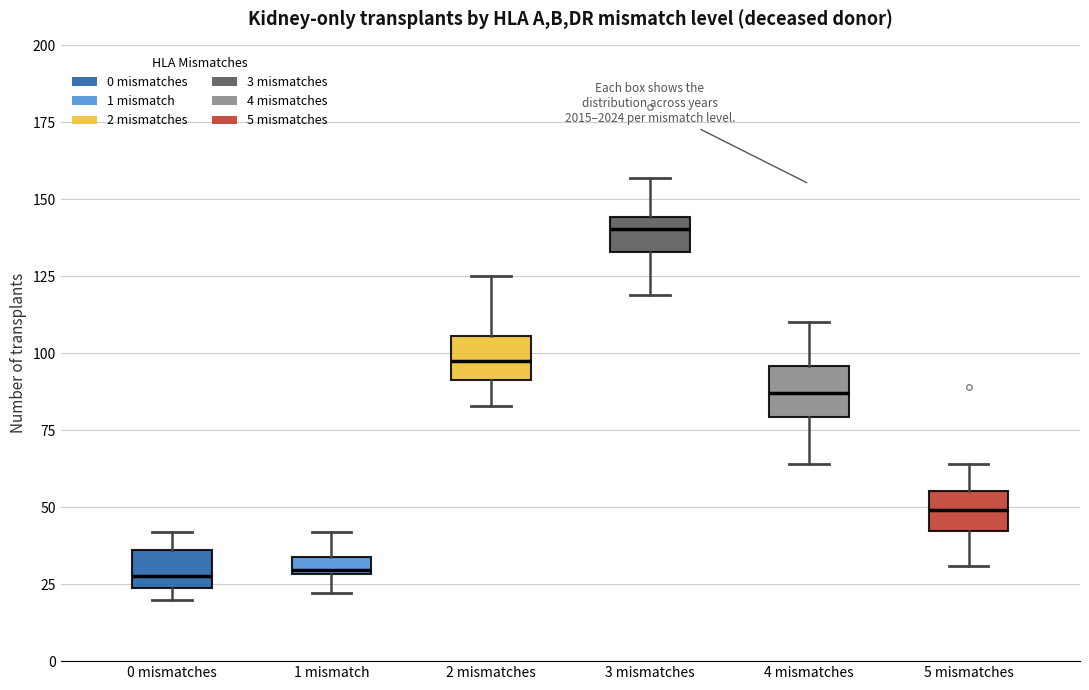

Which box has the highest median line?

3 mismatches